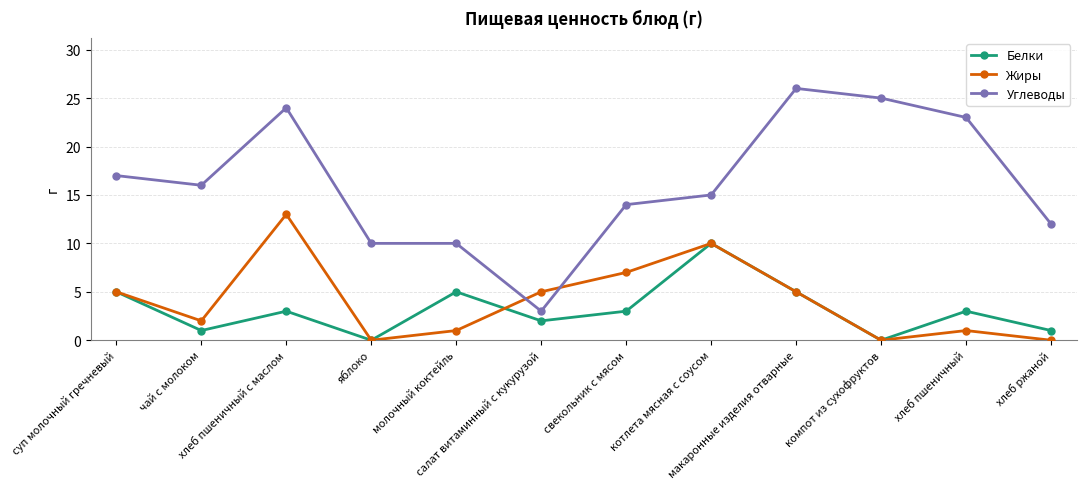

How many intersections are there between Углеводы and Жиры?

2